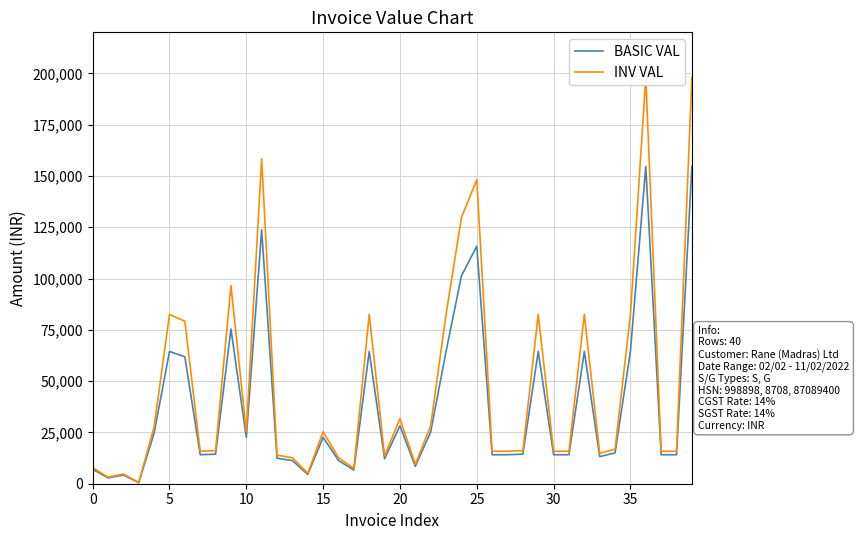

The value of BASIC VAL at 33 is 13221.0. True or false?

True